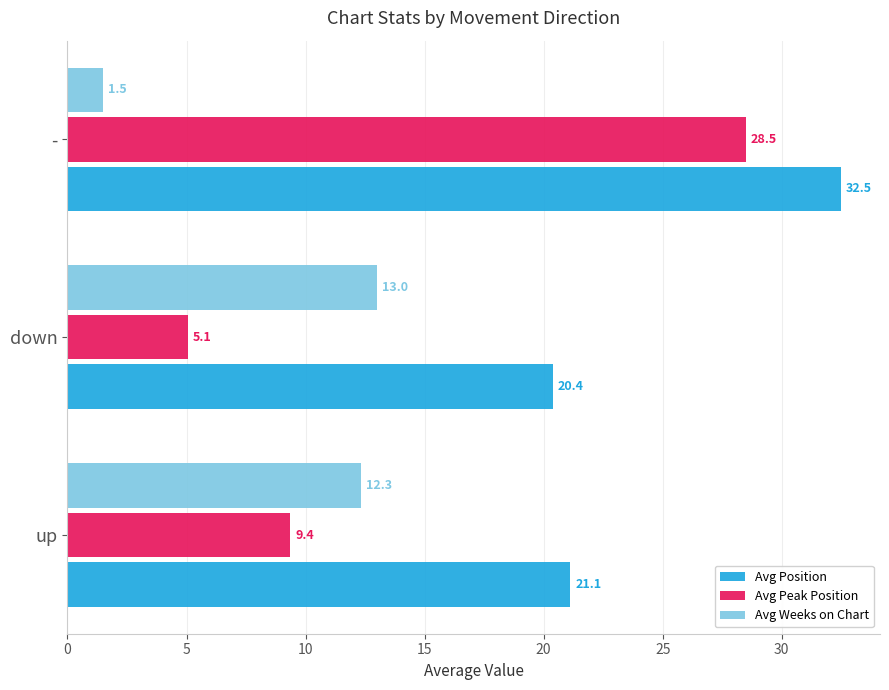

What is the maximum value shown in the chart?

32.5